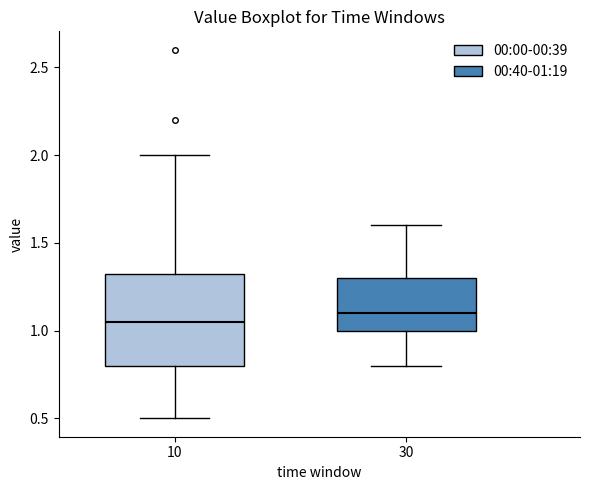

Comparing the boxes themselves (not the whiskers), which one is the tallest?

10